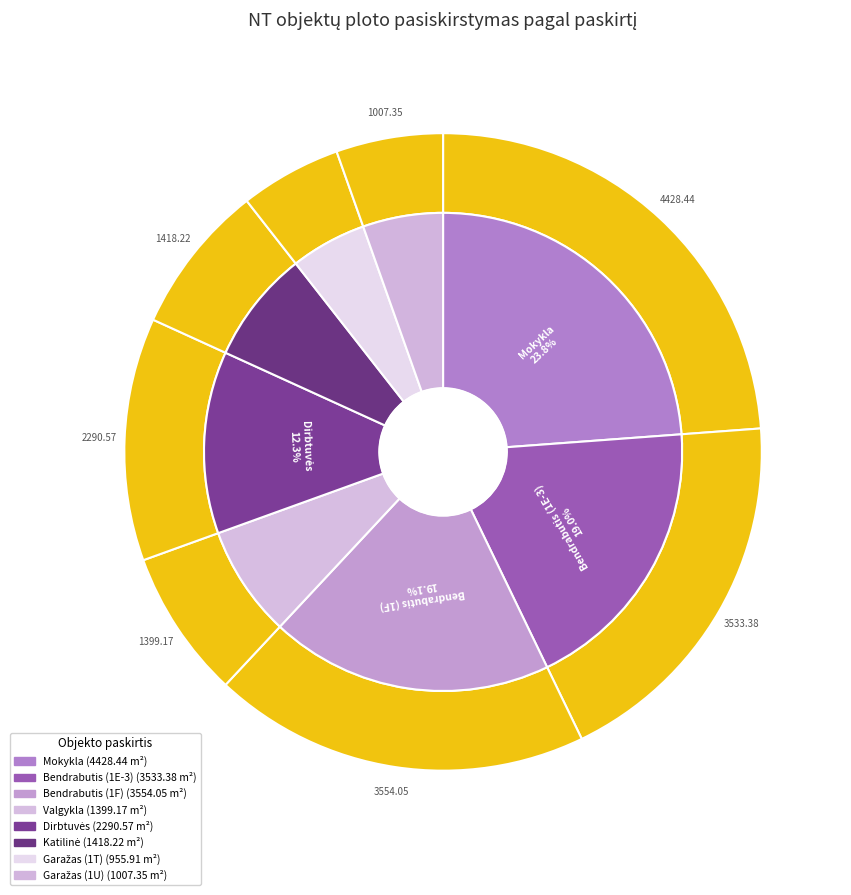

Is it true that Dirbtuvės is 24% of the pie?

False